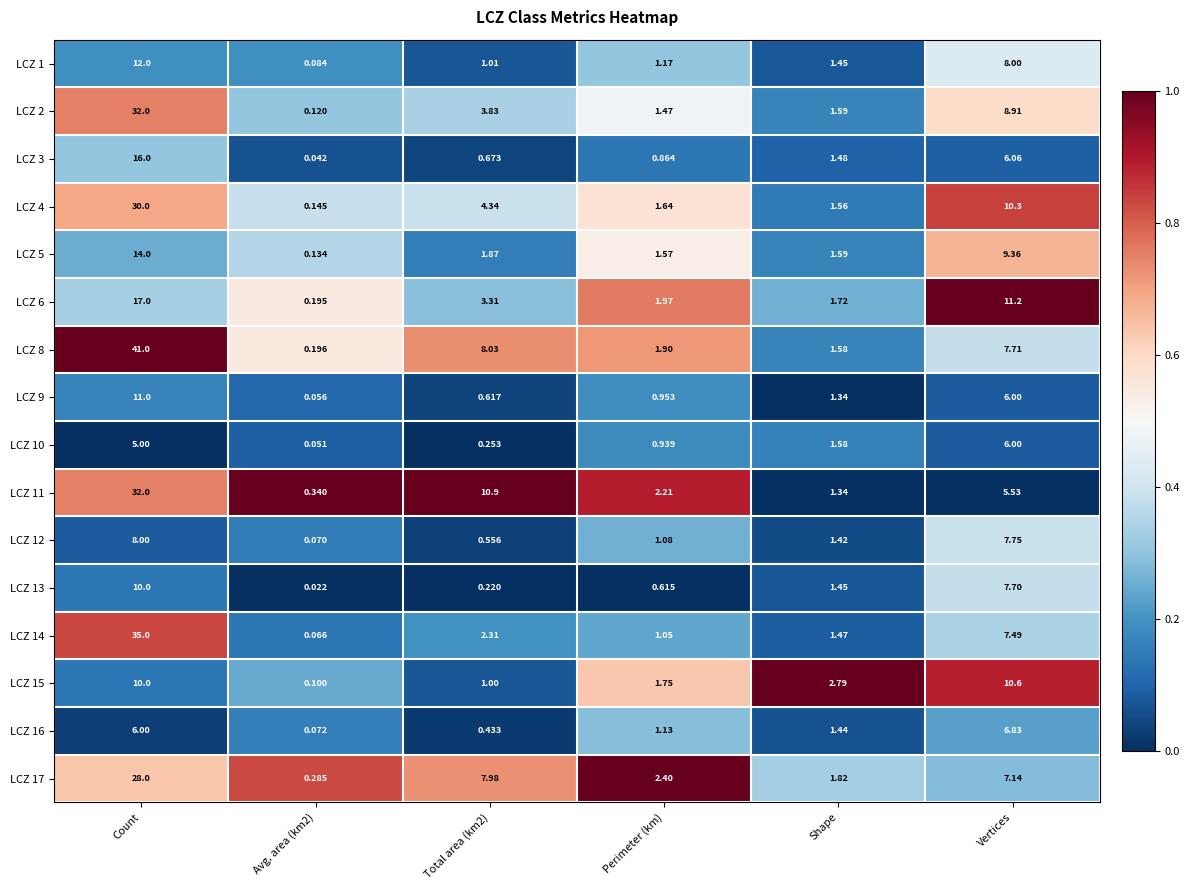

Which category has the highest value in the LCZ 17 series?

Count